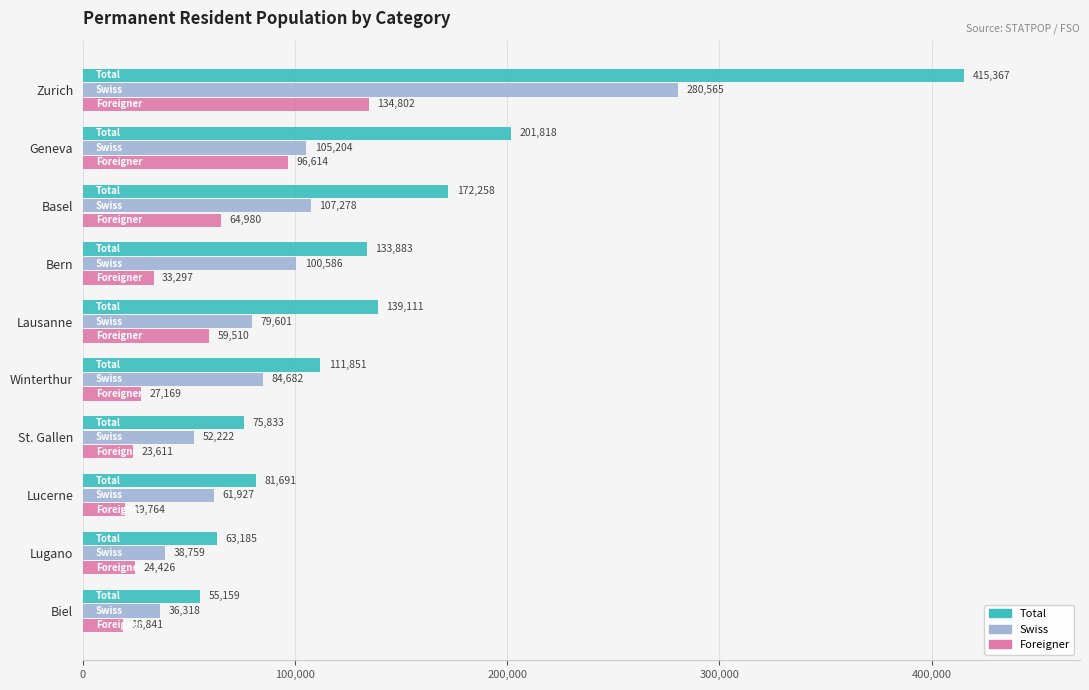

How many data points in Foreigner are less than 33297?

5